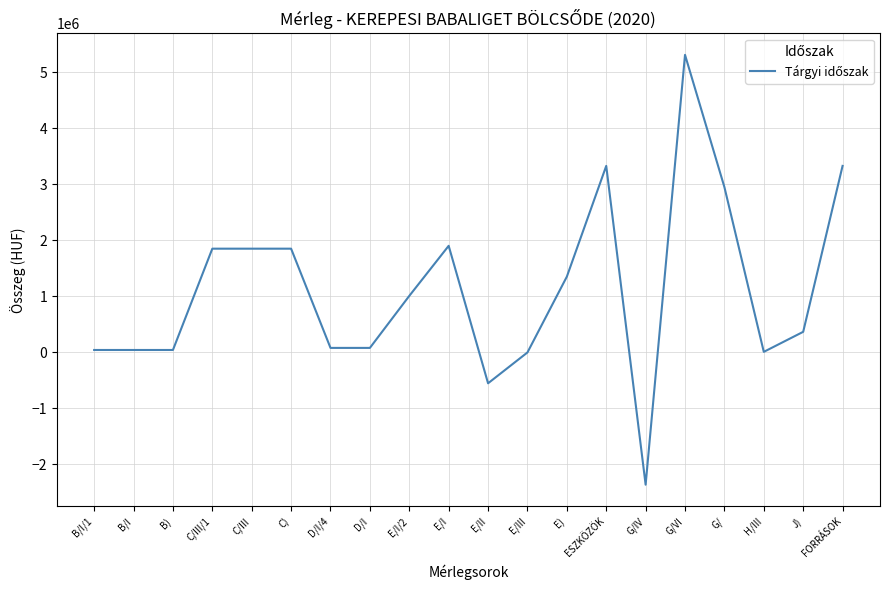

Between C) and J), which is larger?

C)